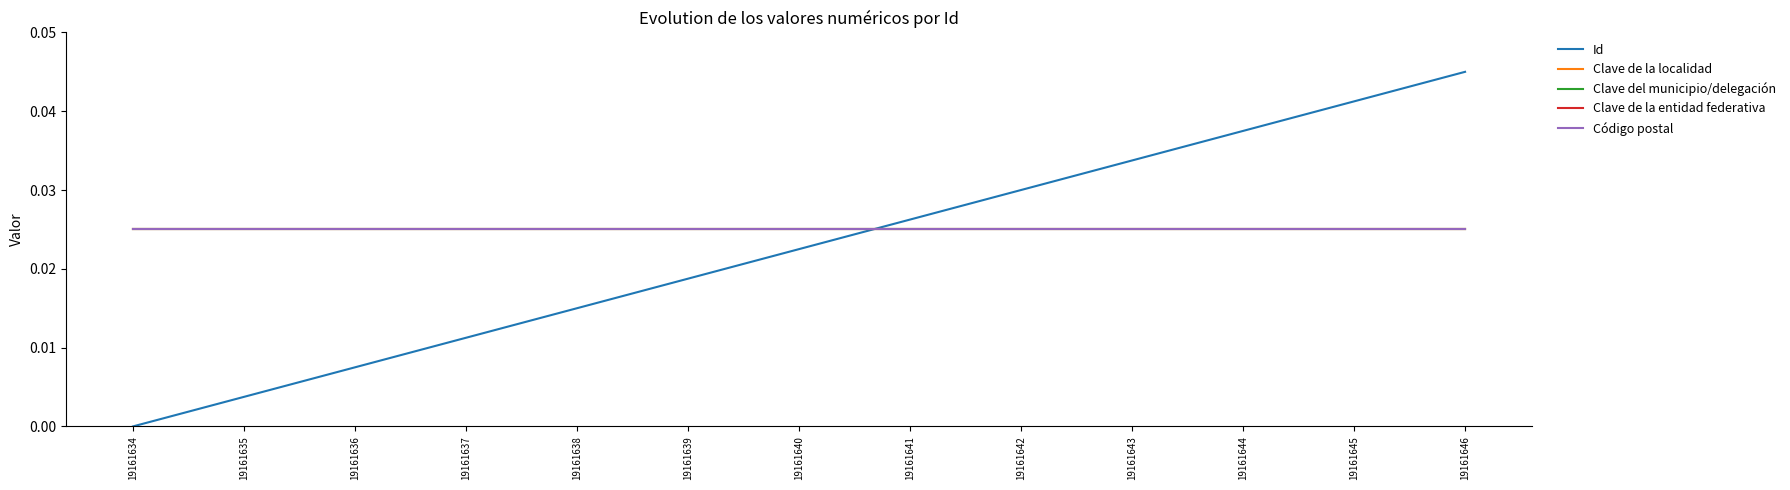

Does the chart have visible grid lines?

No